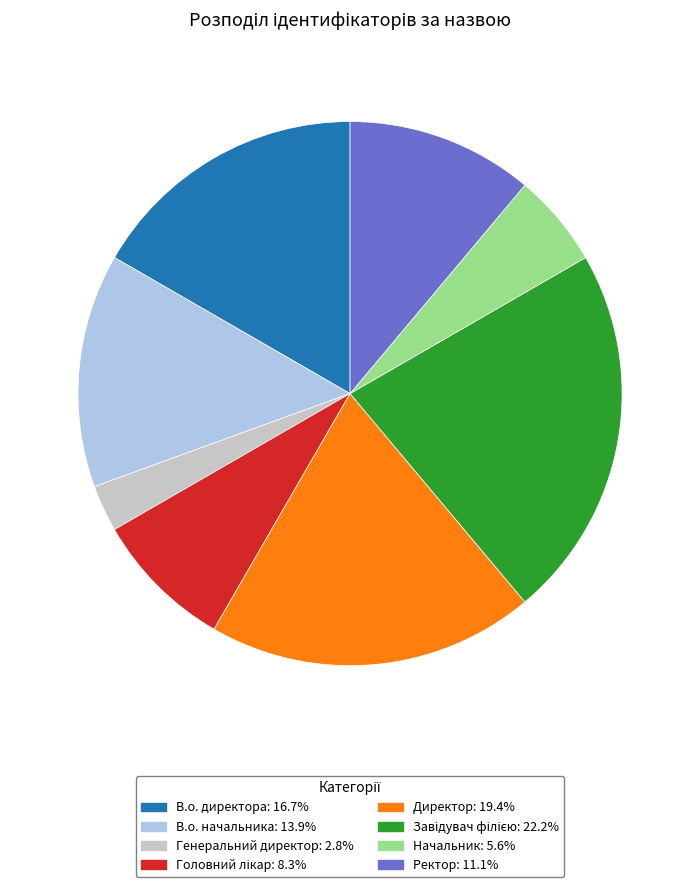

Do В.о. начальника and Ректор together represent more than half of the pie?

No